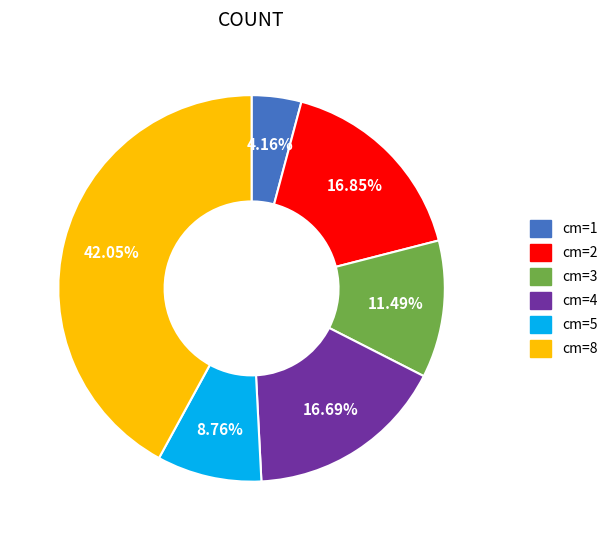

Do cm=5 and cm=1 together represent more than half of the pie?

No